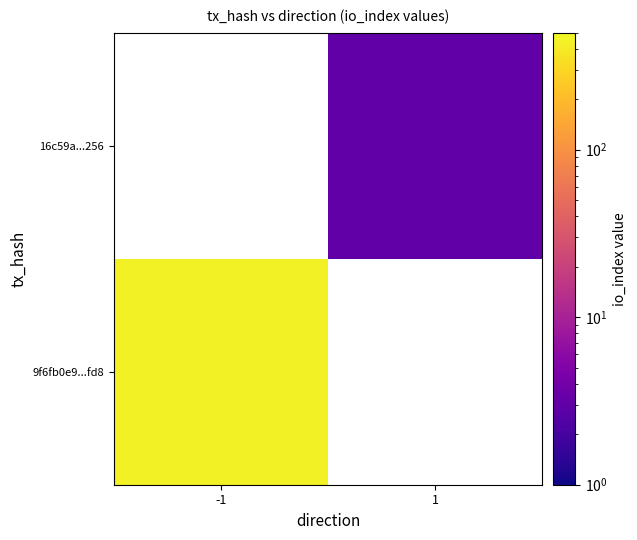

How many values in 16c59a...256 are above zero?

1